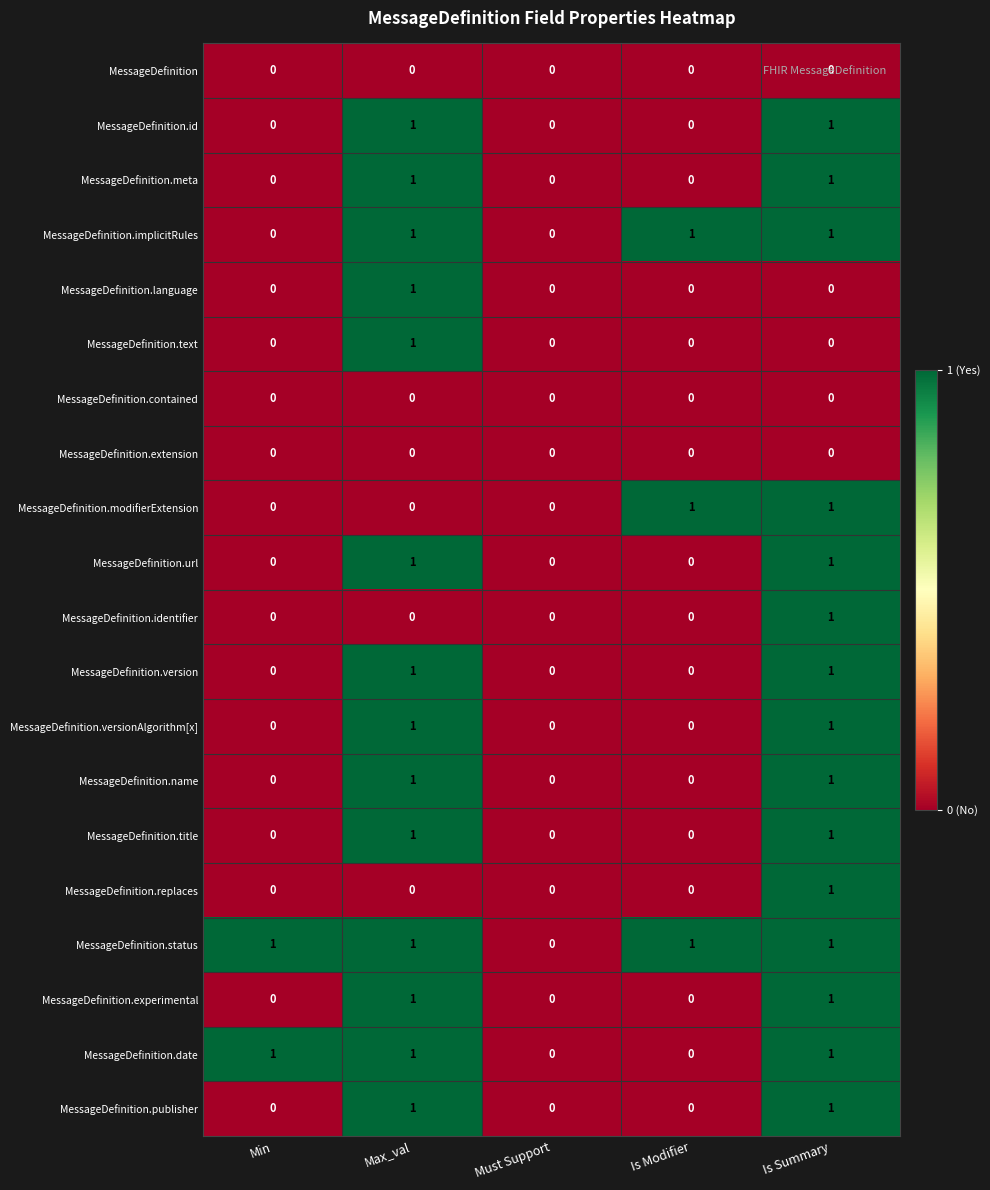

Is it true that MessageDefinition.experimental equals 1 at Max_val?

True